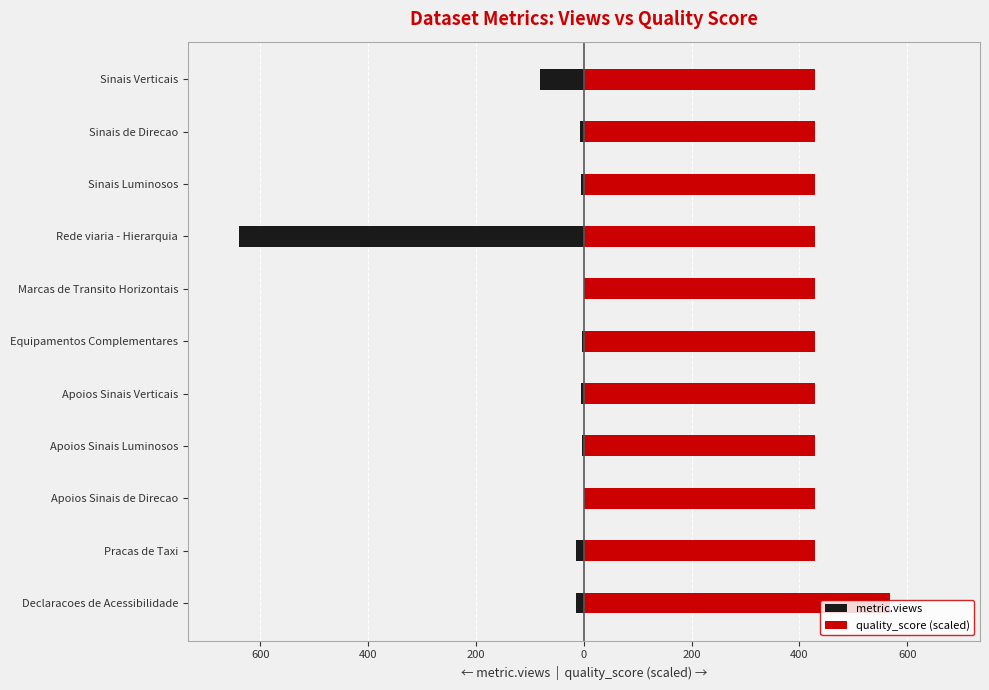

What is the sum of the quality_score (scaled) values at Equipamentos Complementares and Apoios Sinais Verticais?

856.3